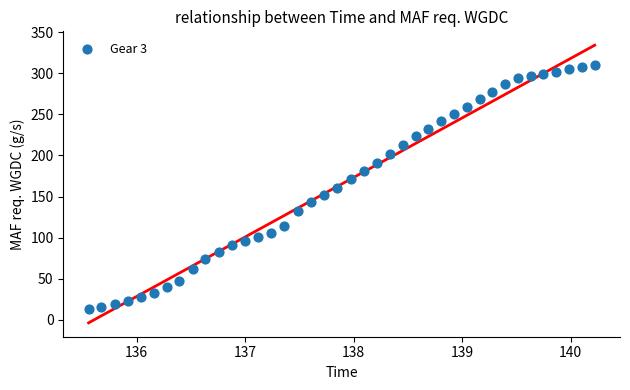

What is the range of Y values (max minus min)?

296.9